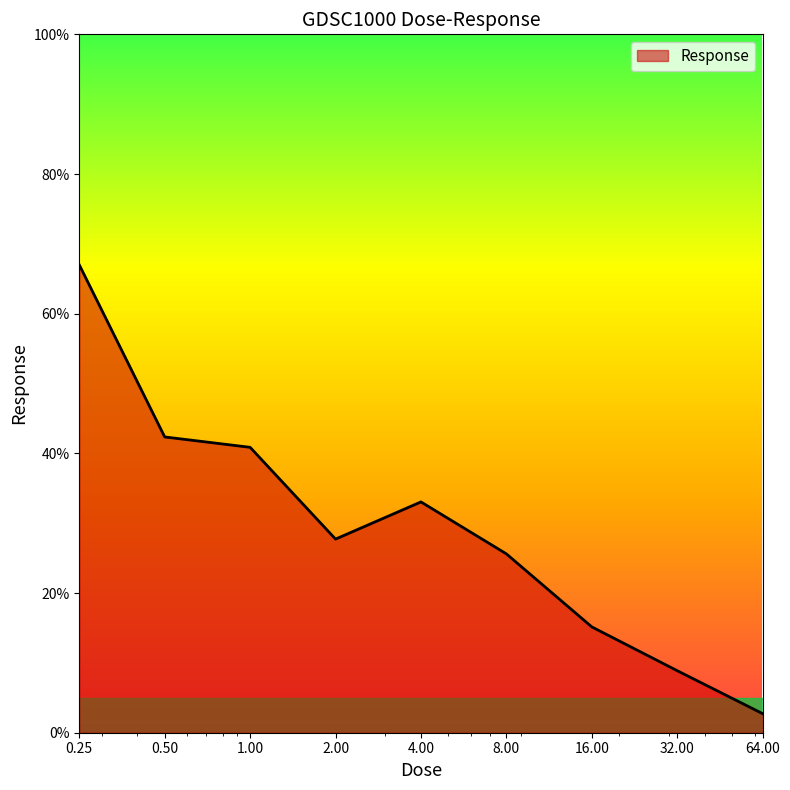

What is the smallest value displayed?

2.7